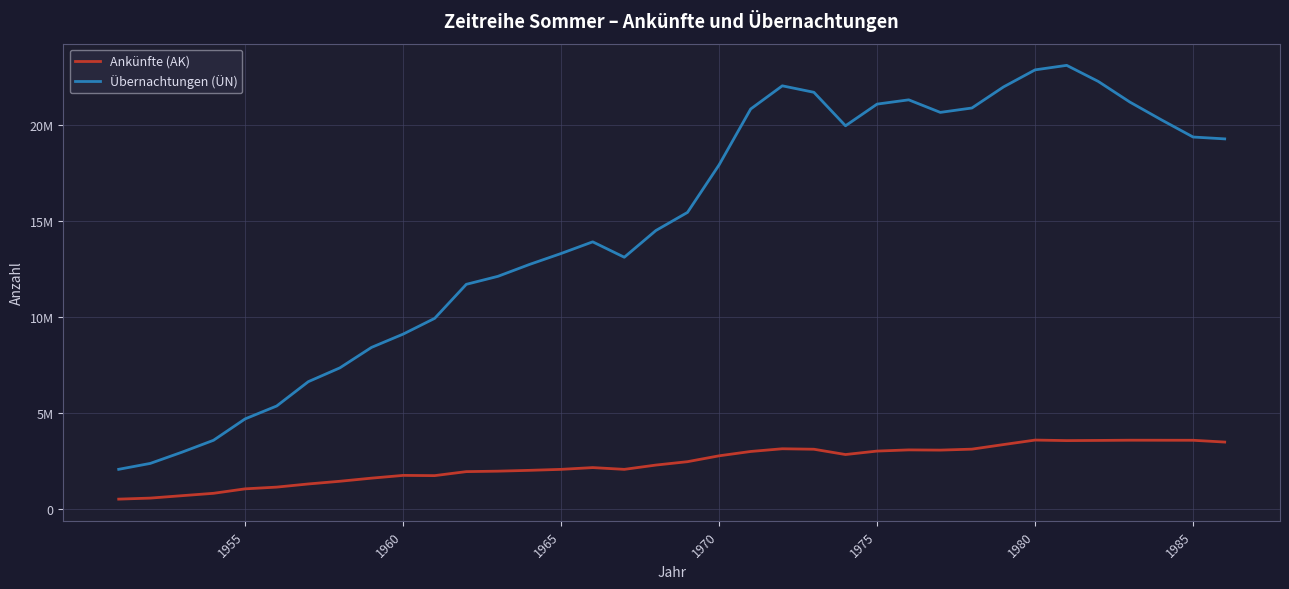

True or false: Ankünfte (AK) has more than 2 interior local peaks.

True